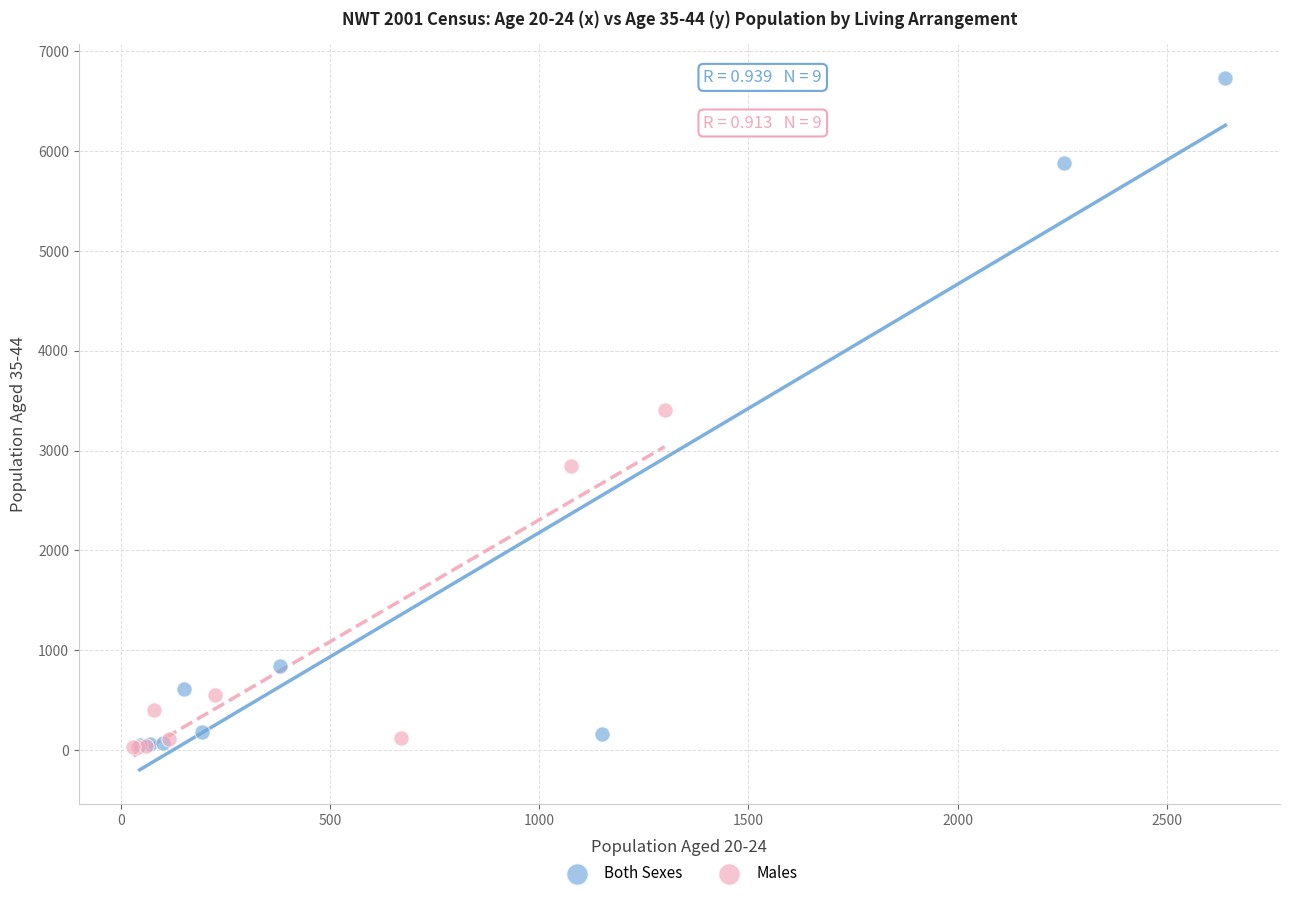

Which series contains the highest Y value?

Both Sexes